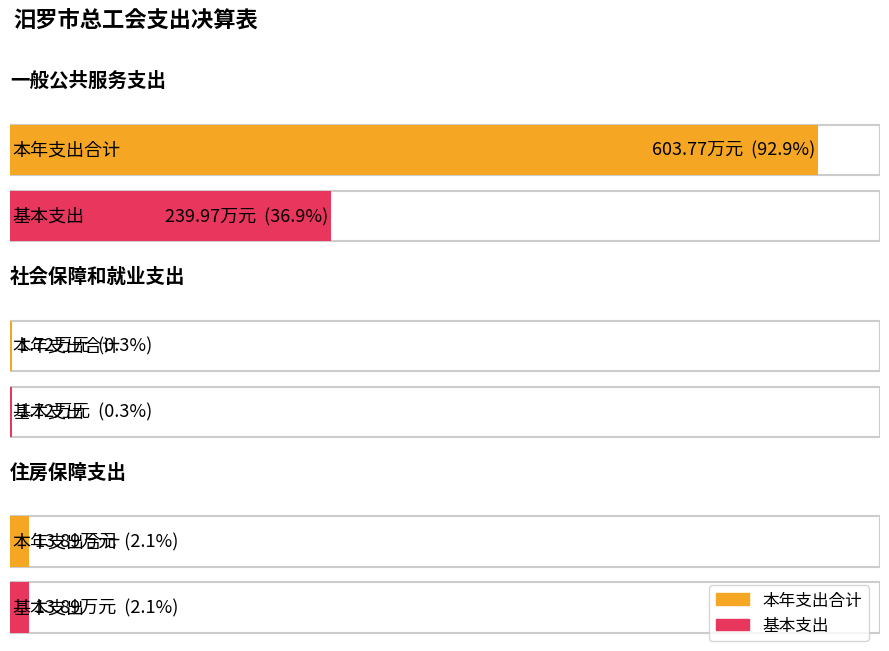

At which label is 本年支出合计 closest to 302?

住房保障支出